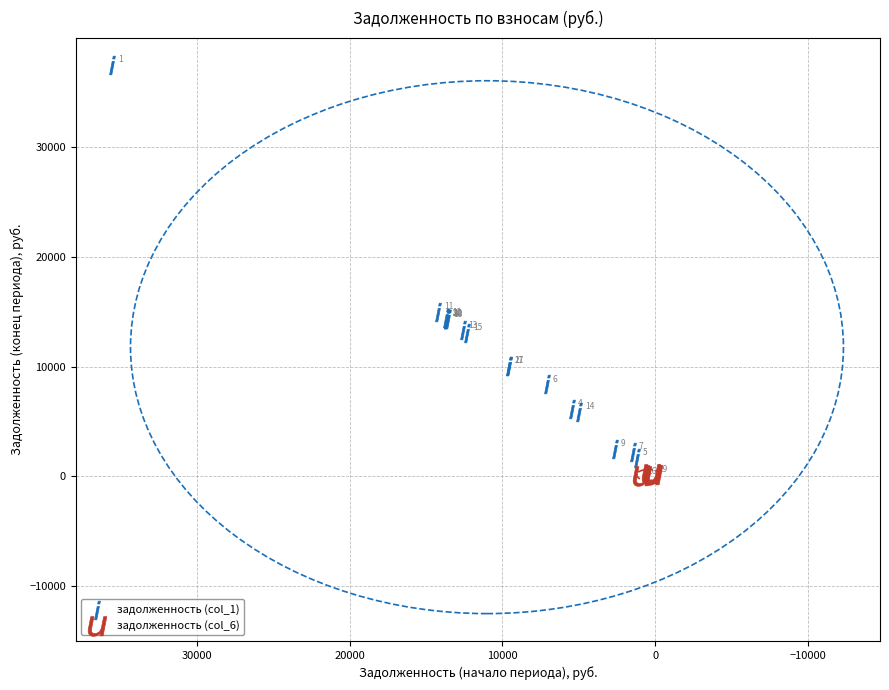

Which series has the widest spread of Y values?

задолженность (col_1)